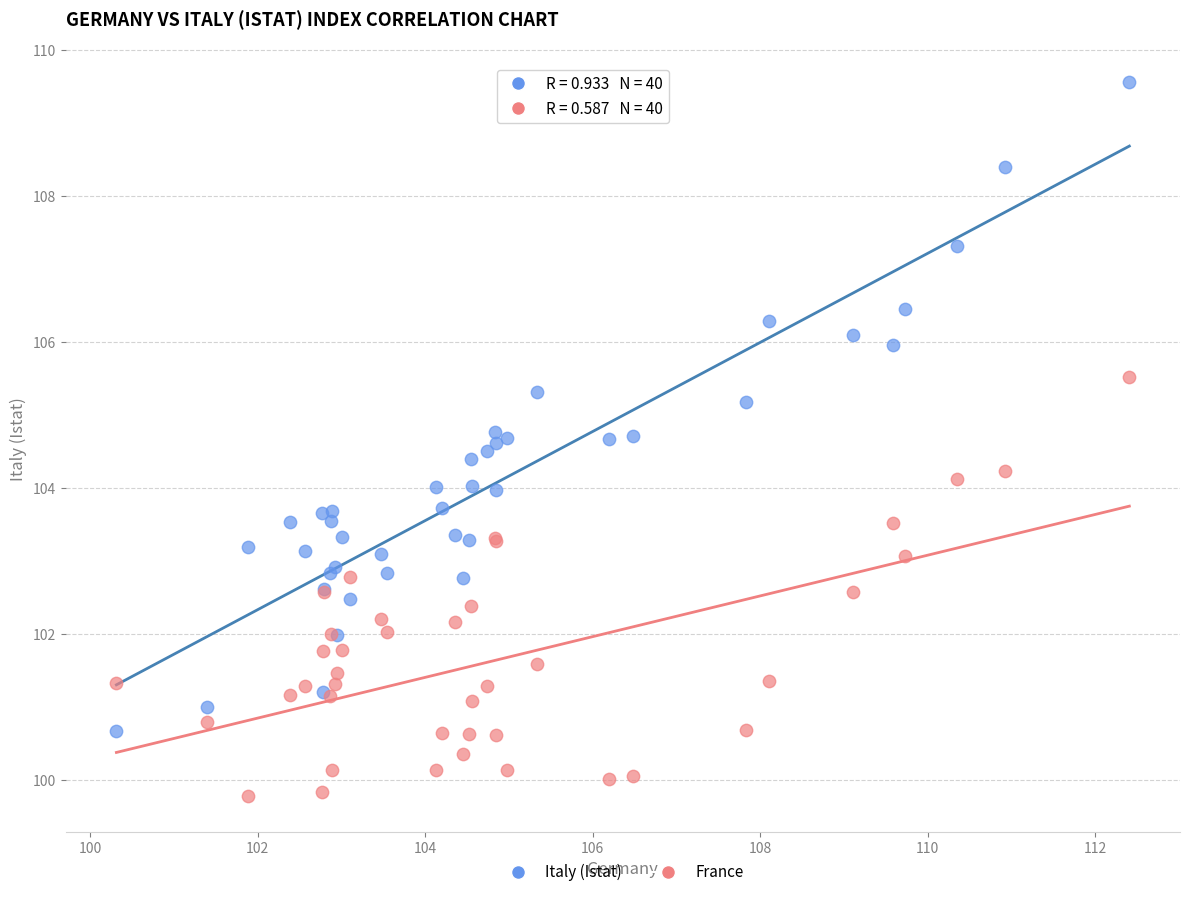

Which series has the largest Y range (max minus min)?

Italy (Istat)